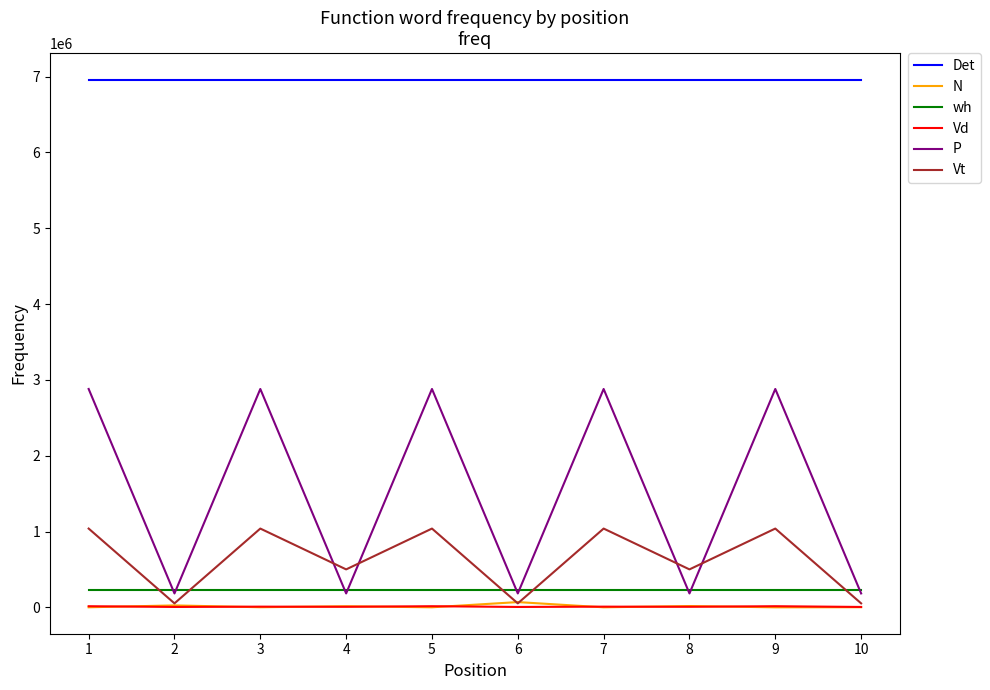

Which series has the widest spread of values?

P